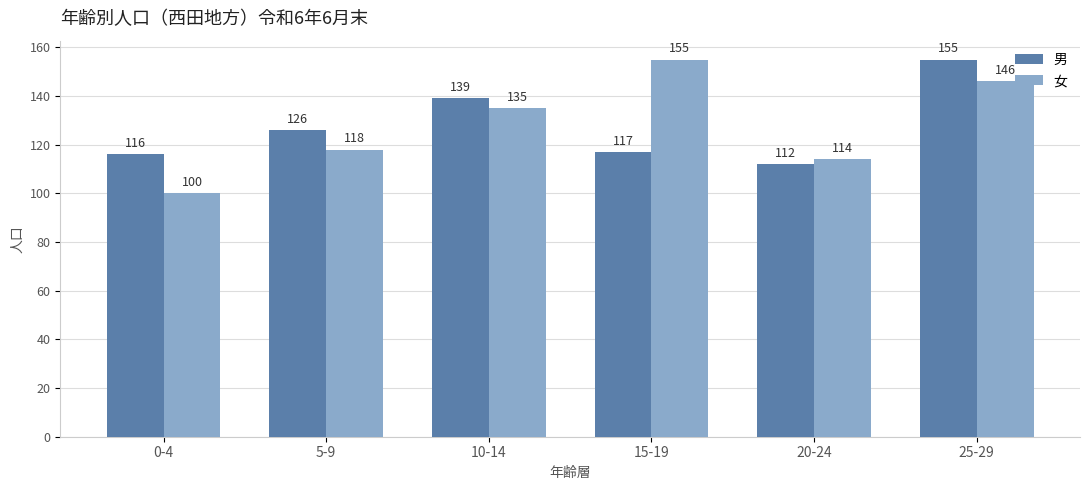

Reading left to right, list all the values displayed in this chart.

男: 0-4=116	5-9=126	10-14=139	15-19=117	20-24=112	25-29=155
女: 0-4=100	5-9=118	10-14=135	15-19=155	20-24=114	25-29=146